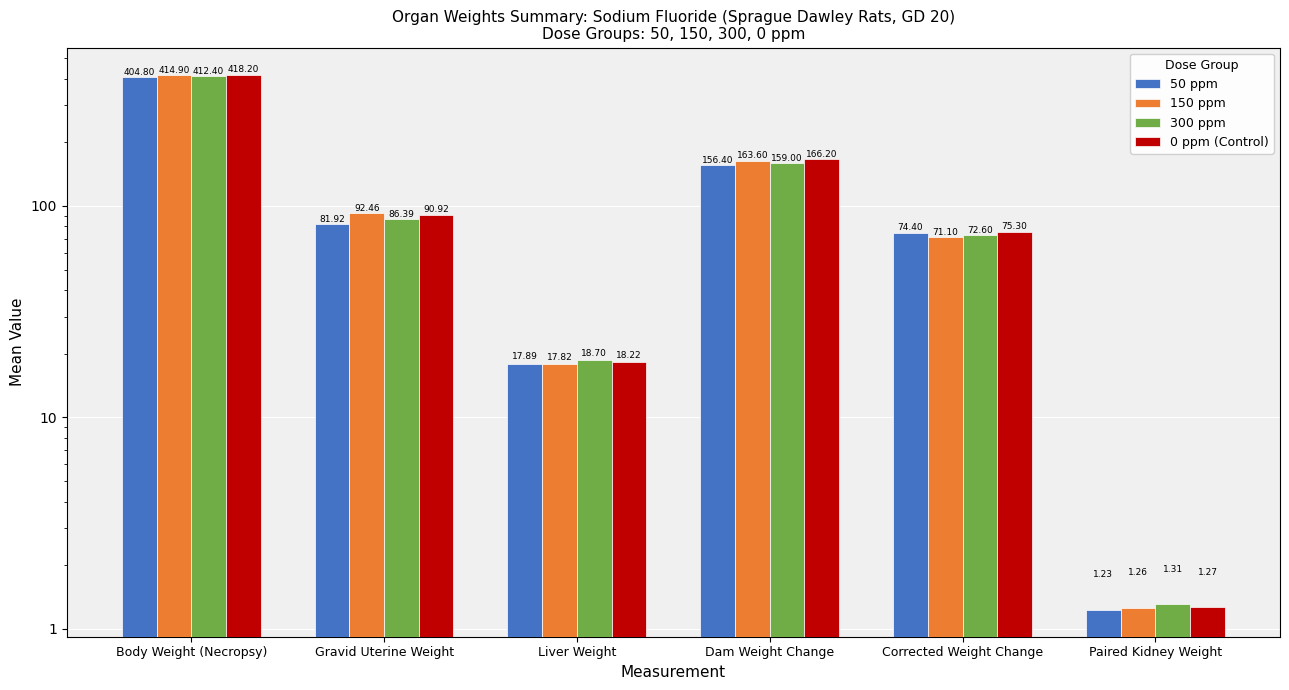

Is the value of 150 ppm at Liver Weight greater than the value of 300 ppm at Liver Weight?

No